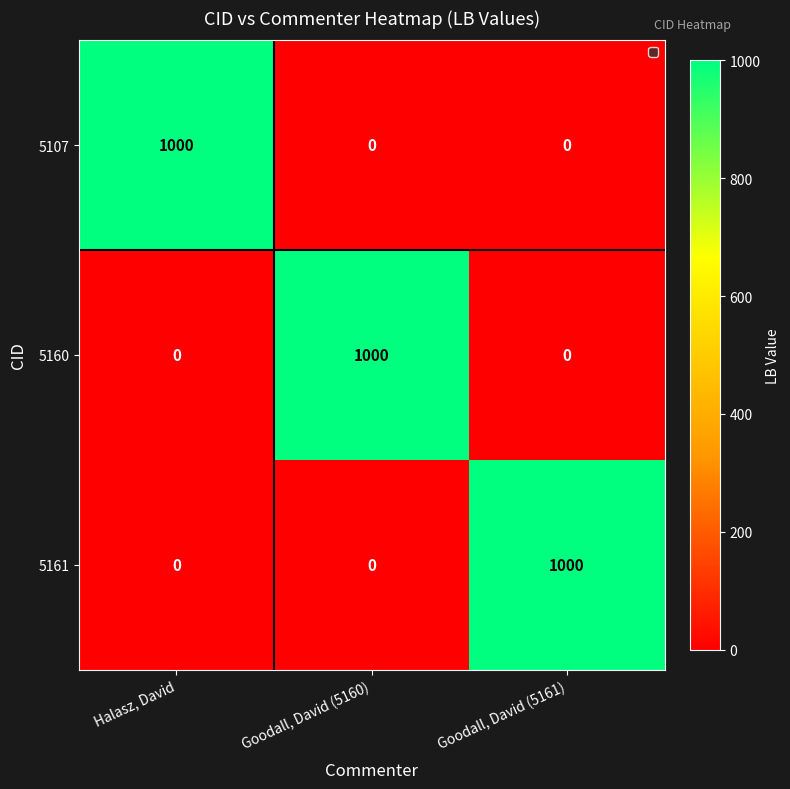

What is the difference between the maximum and minimum values in the 5161 series?

1000